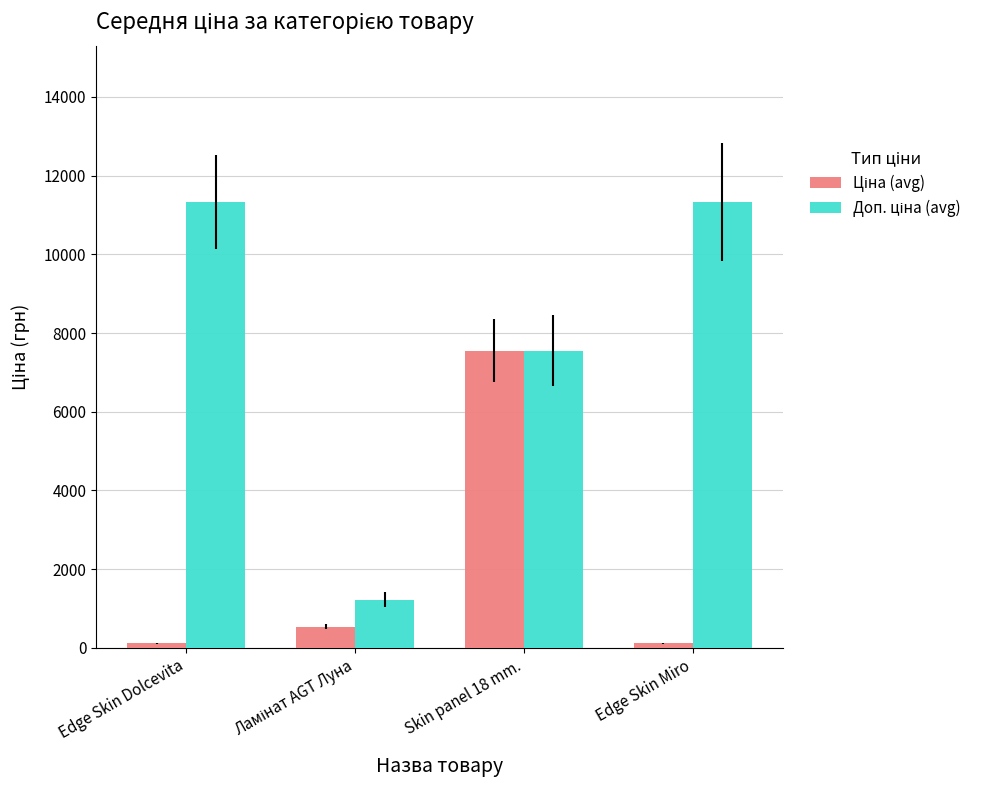

At which category is the sum across all series the highest?

Skin panel 18 mm.